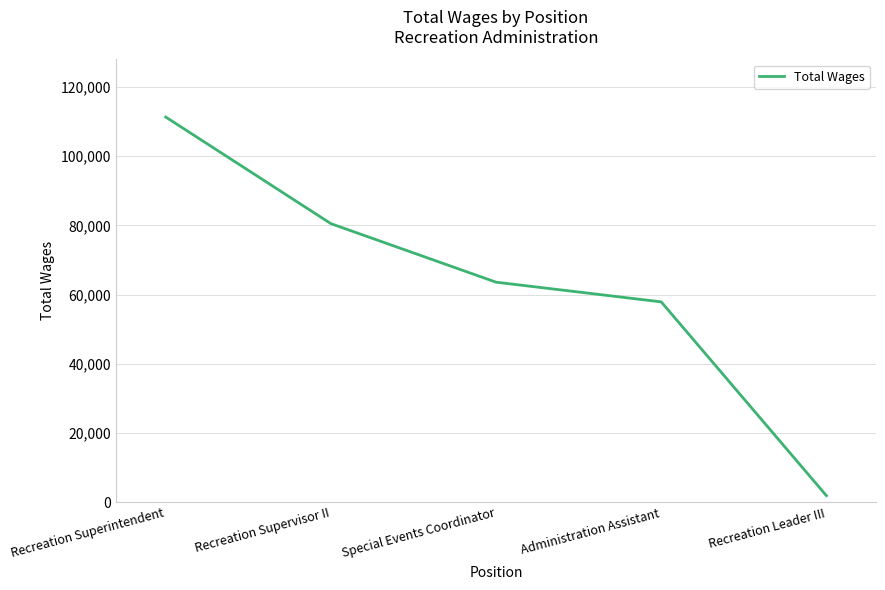

Which label corresponds to the smallest value in the chart?

Recreation Leader III